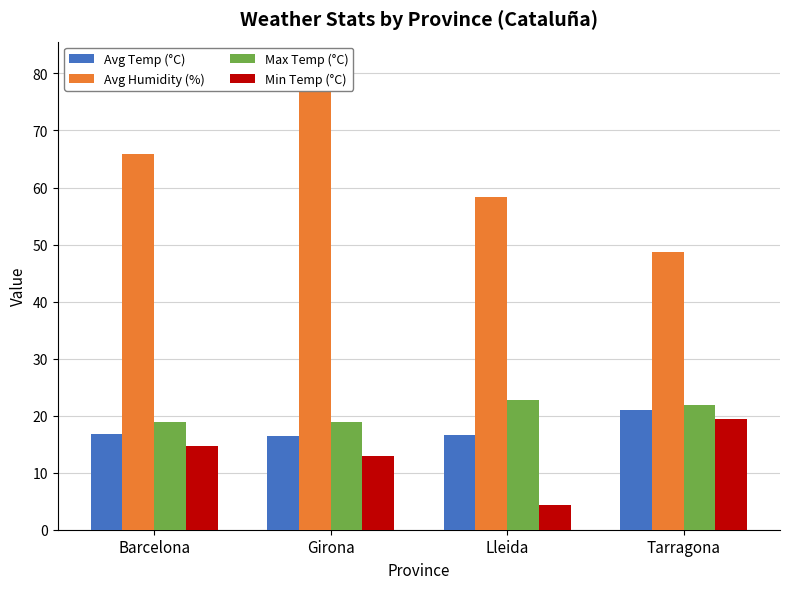

What is the sum of all Avg Temp (°C) values?

70.9